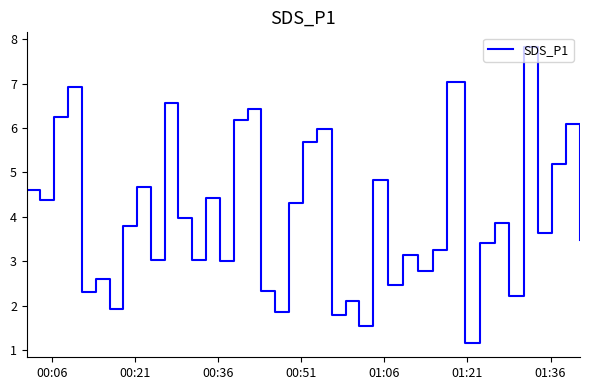

What is the maximum value shown in the chart?

7.8